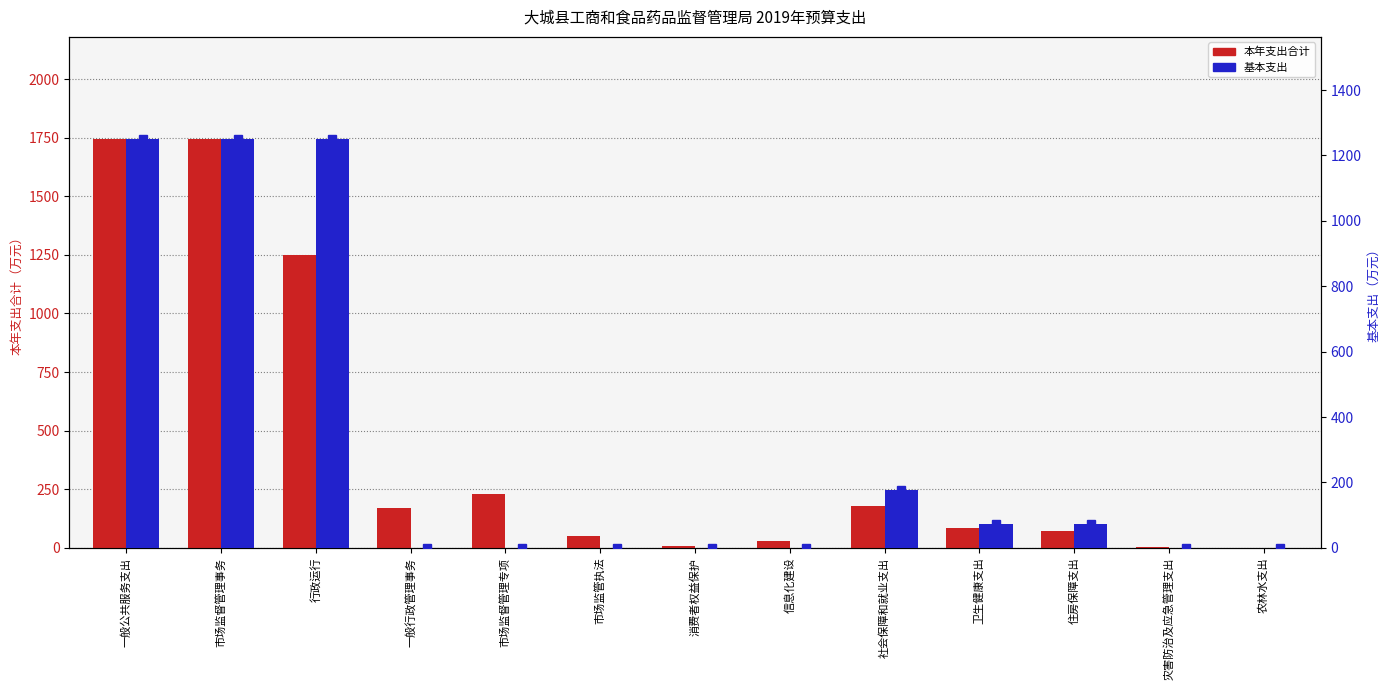

How many groups of bars are there?

13